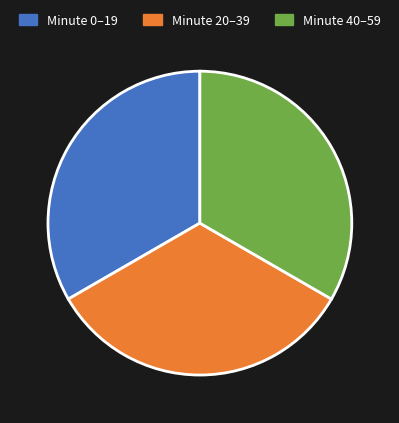

Combined, do Minute 20–39 and Minute 40–59 account for over 50%?

Yes